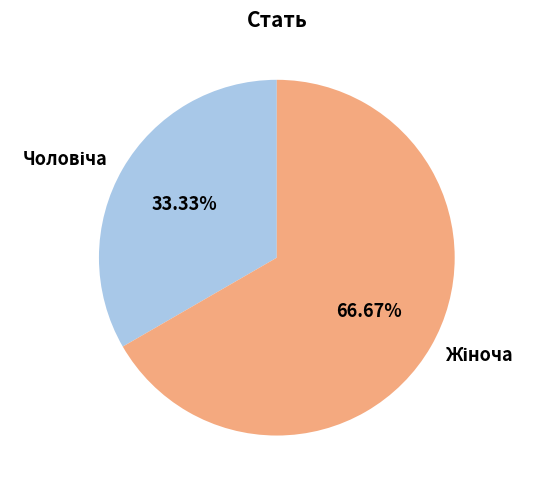

Does any single category account for the majority?

Yes